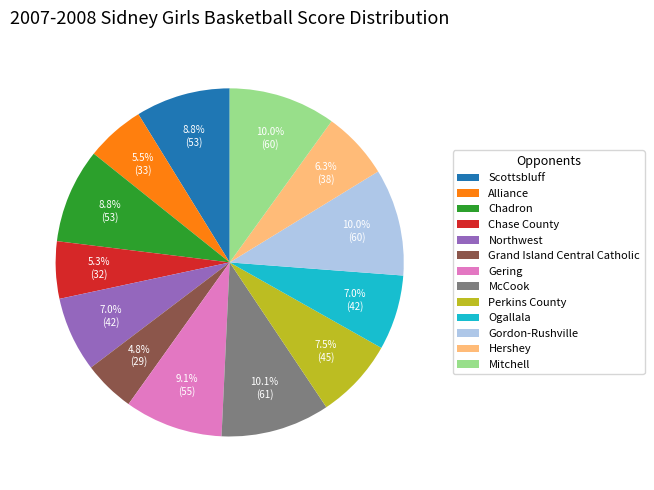

Is there a majority slice in this chart?

No